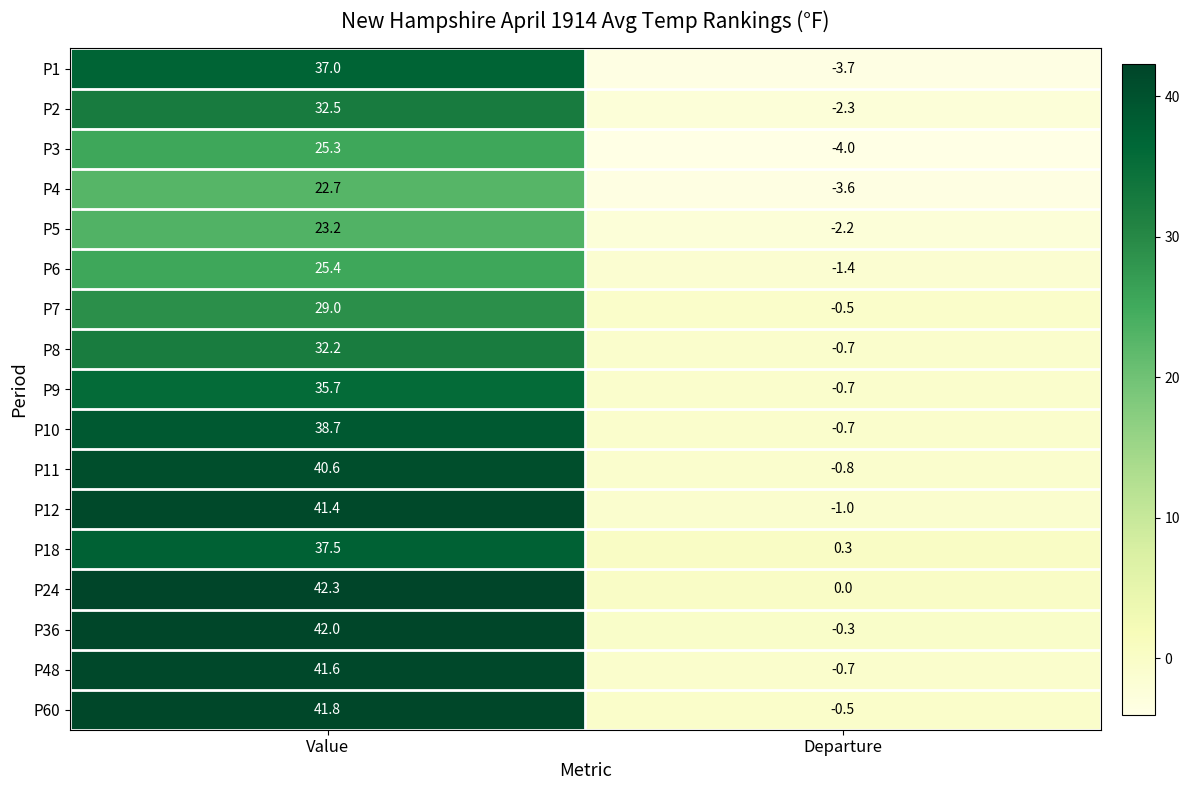

What is the average value of the P18 series?

18.9